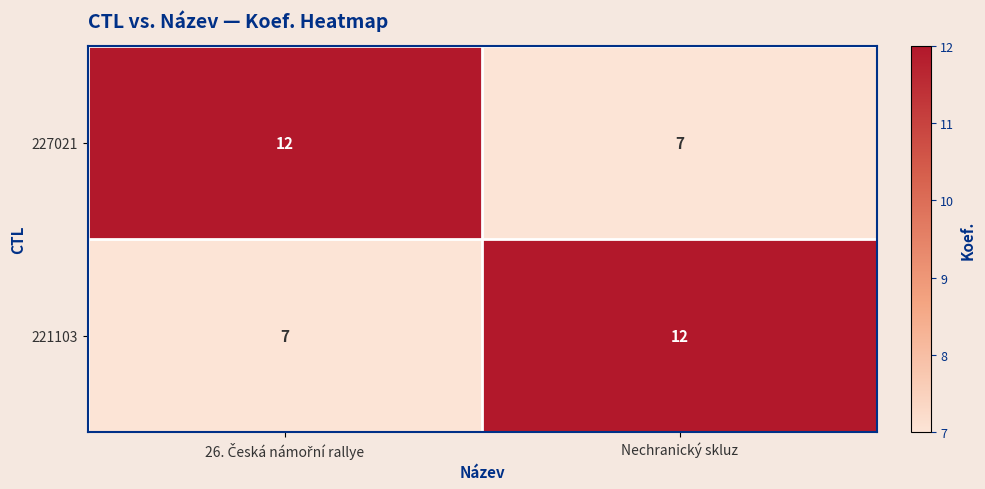

Count the number of data series in this chart.

2